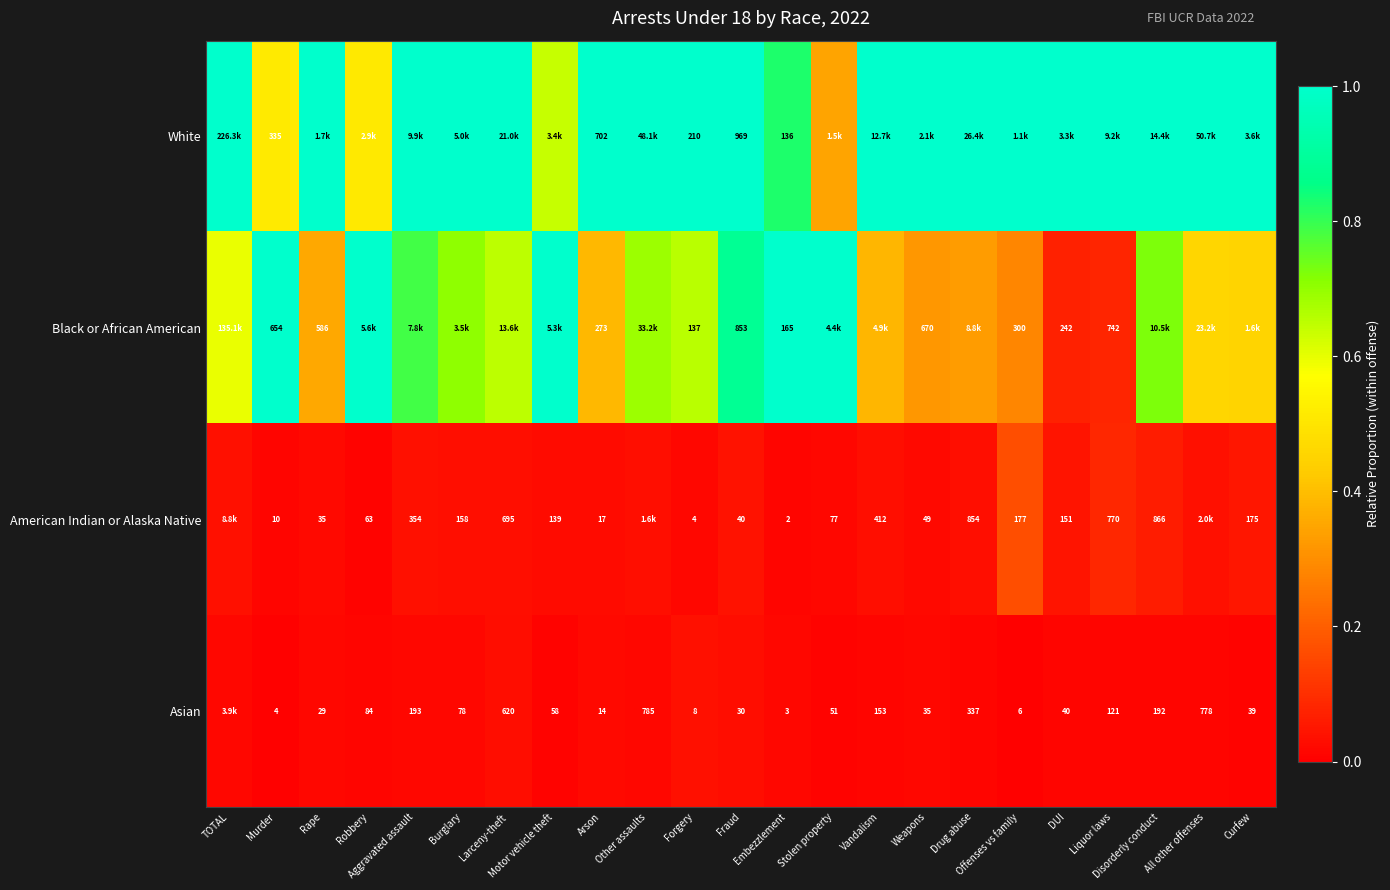

The American Indian or Alaska Native series shows 0.0 at Other assaults. True or false?

False